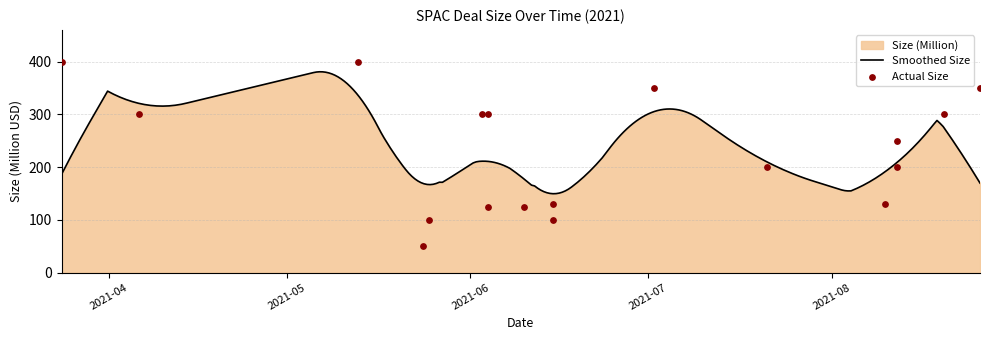

What is the change in value from 2021-03-24 to 2021-08-26?

-50